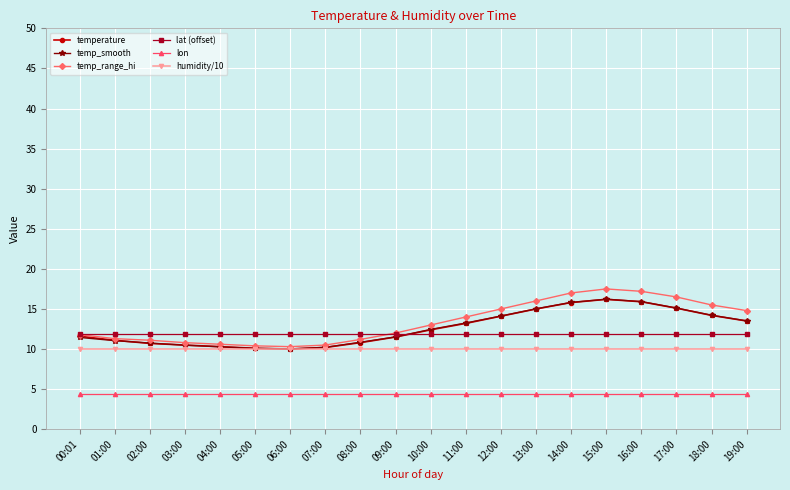

What is the total value across all series at 06:00?

56.5